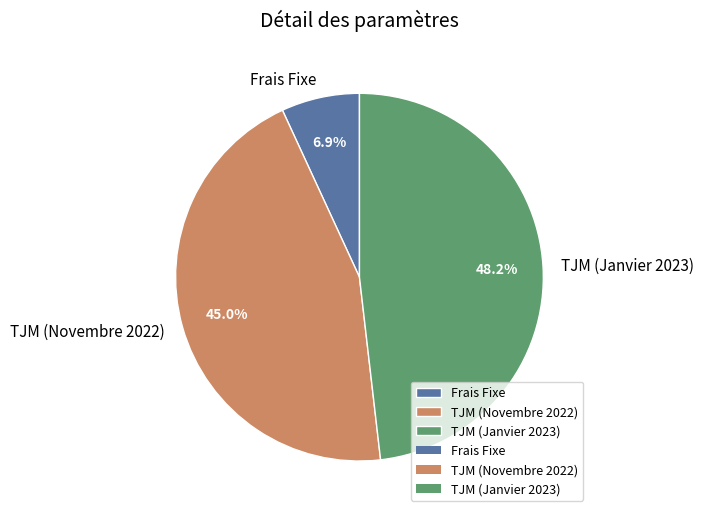

Count the number of slices in the pie.

3